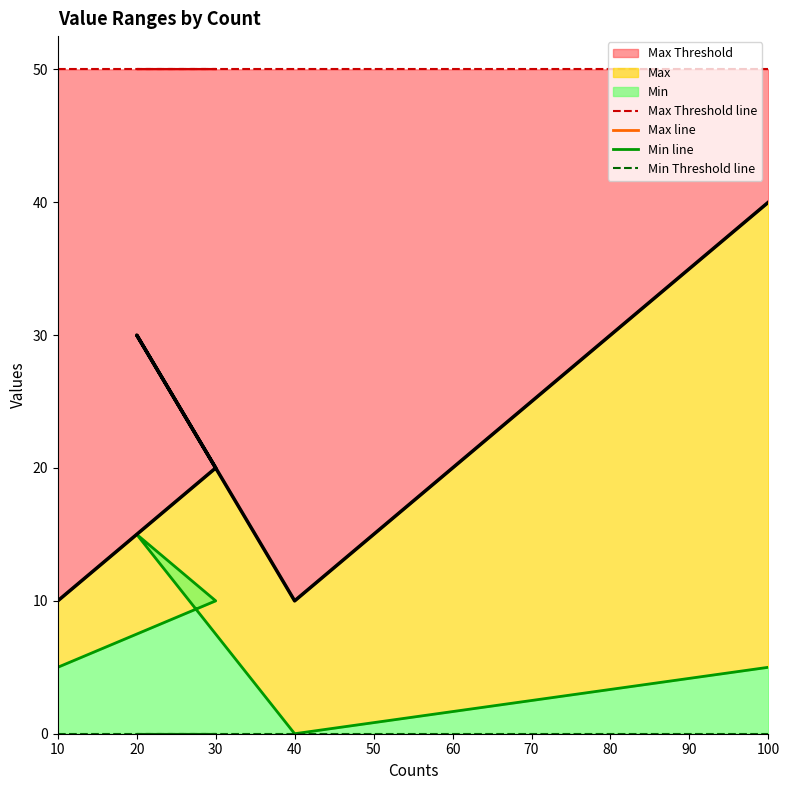

At which label is Max line closest to 25?

20